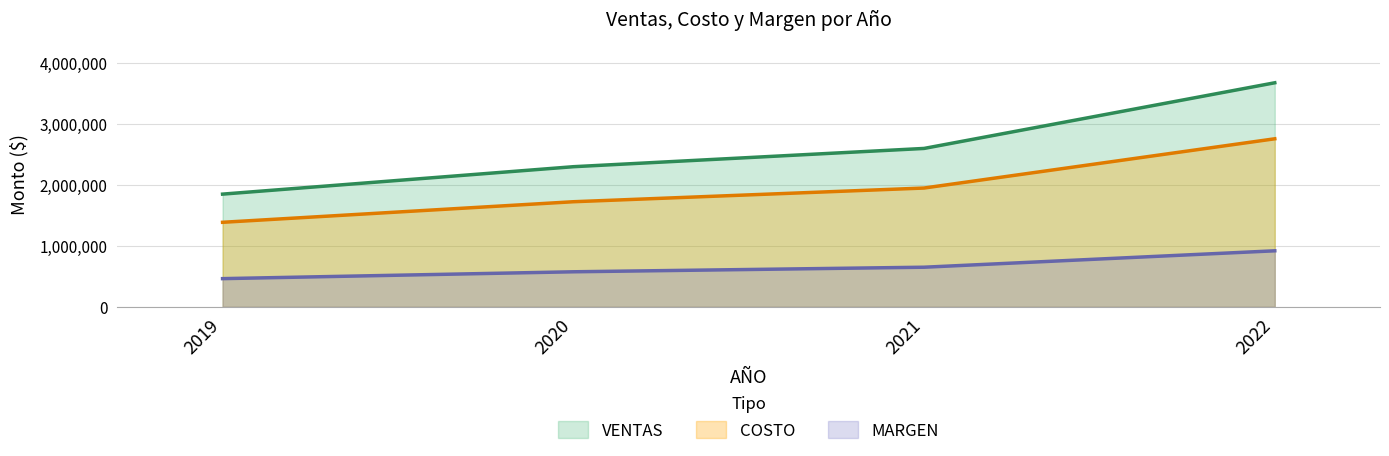

True or false: COSTO has more than 1 points higher than both neighbors.

False